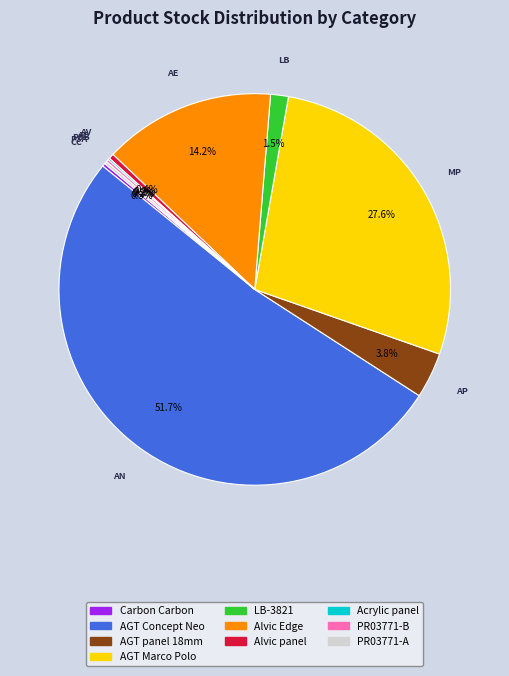

Does any single category account for the majority?

Yes